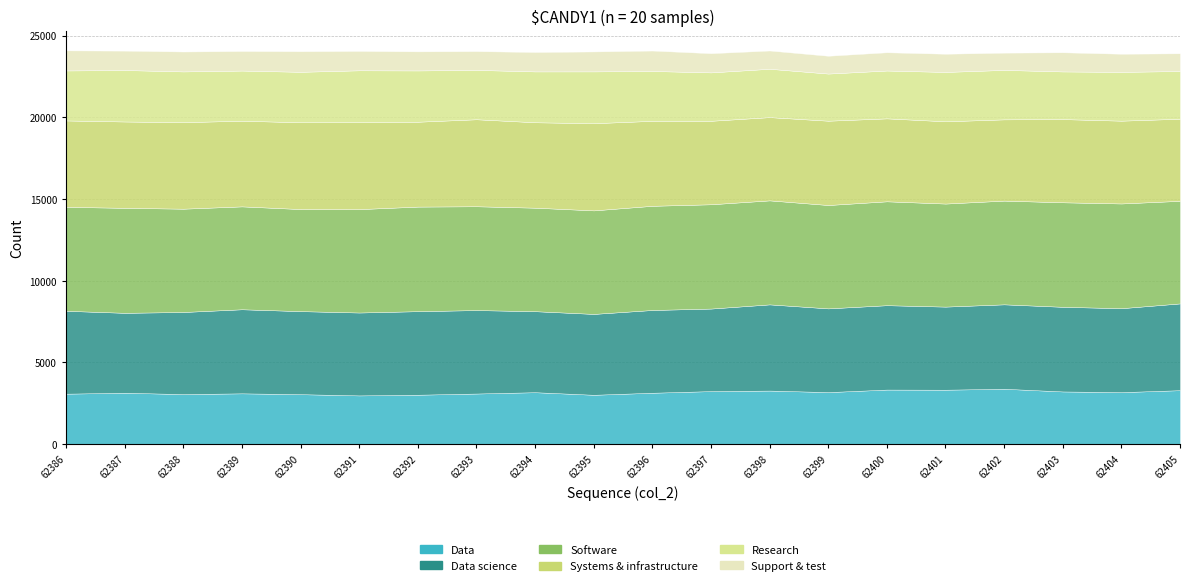

At how many categories does at least one series exceed 6025?

20